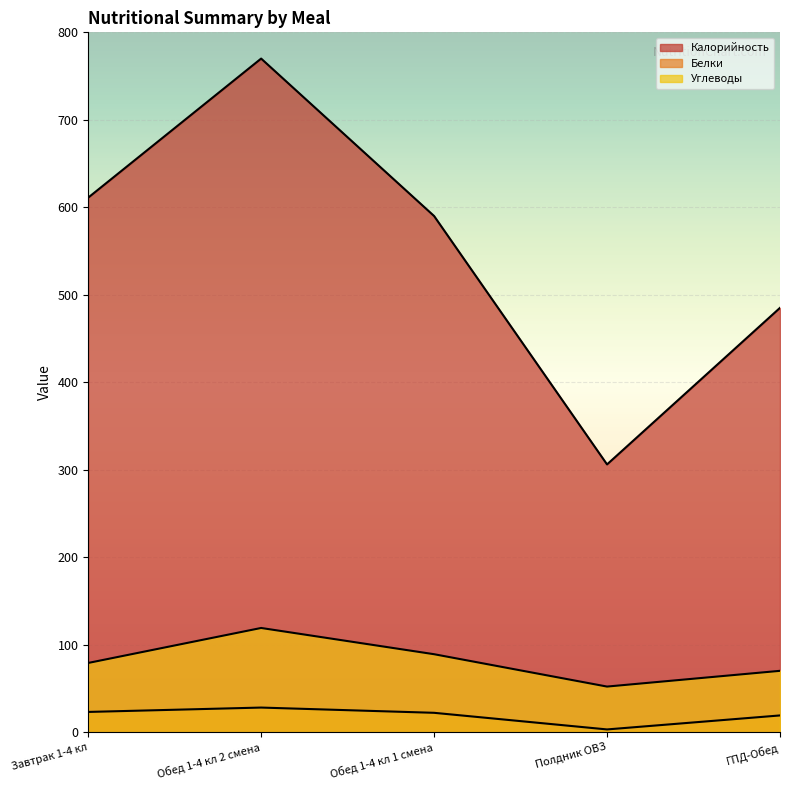

True or false: Углеводы and Белки cross at least once.

False